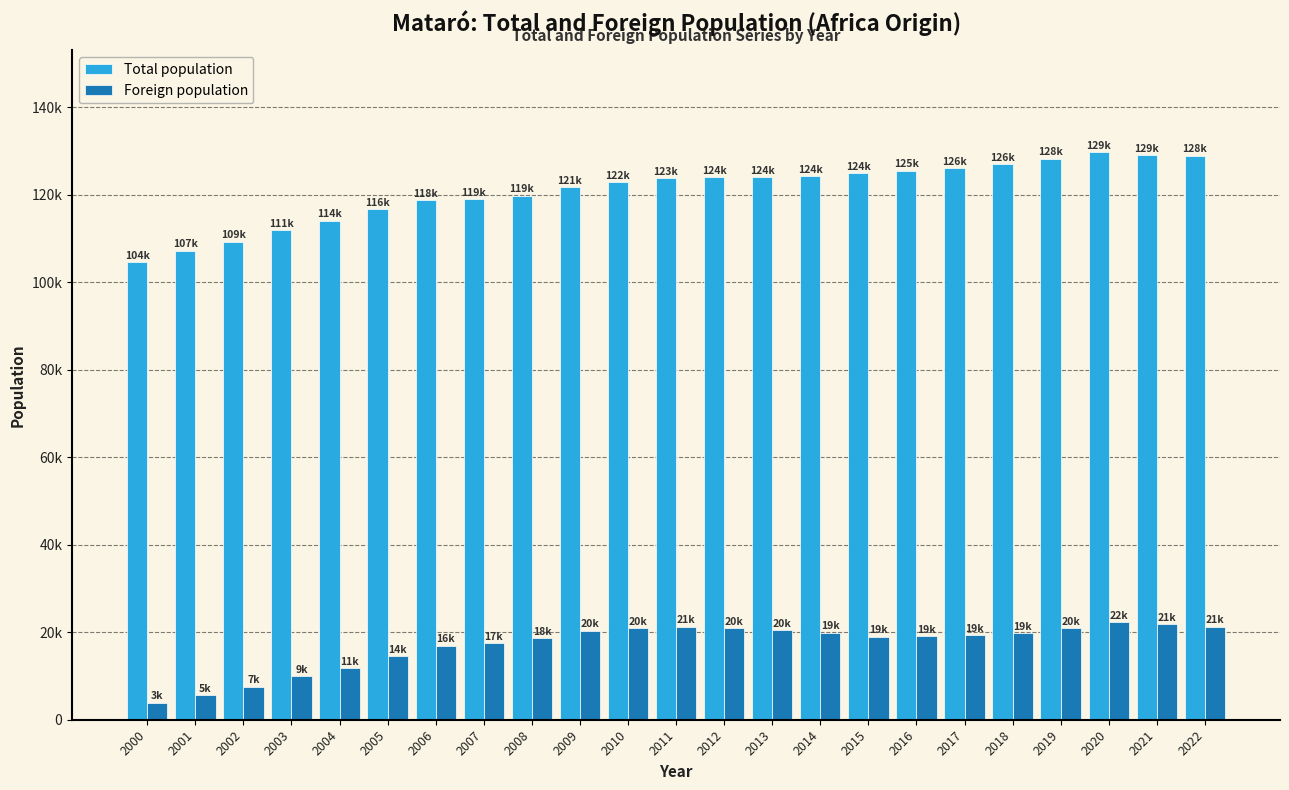

Reading left to right, transcribe all the data shown in this chart.

Total population: 104659	107191	109298	111879	114114	116698	118748	119035	119780	121722	122905	123868	124084	124099	124280	124867	125517	126127	126988	128265	129661	129120	128956
Foreign population: 3918	5561	7538	9891	11850	14467	16933	17576	18632	20327	20964	21251	20938	20407	19895	19003	19037	19305	19813	20943	22270	21825	21245